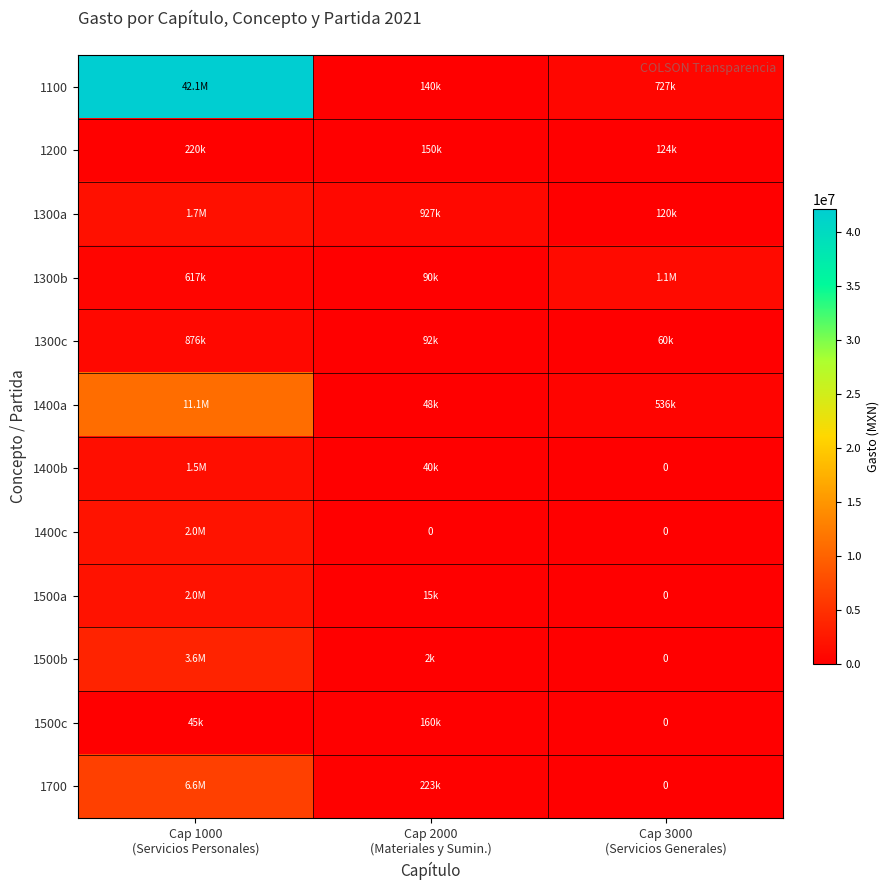

Between Cap 1000 (Servicios Personales) and Cap 2000 (Materiales y Sumin.), which series saw the biggest shift?

1100